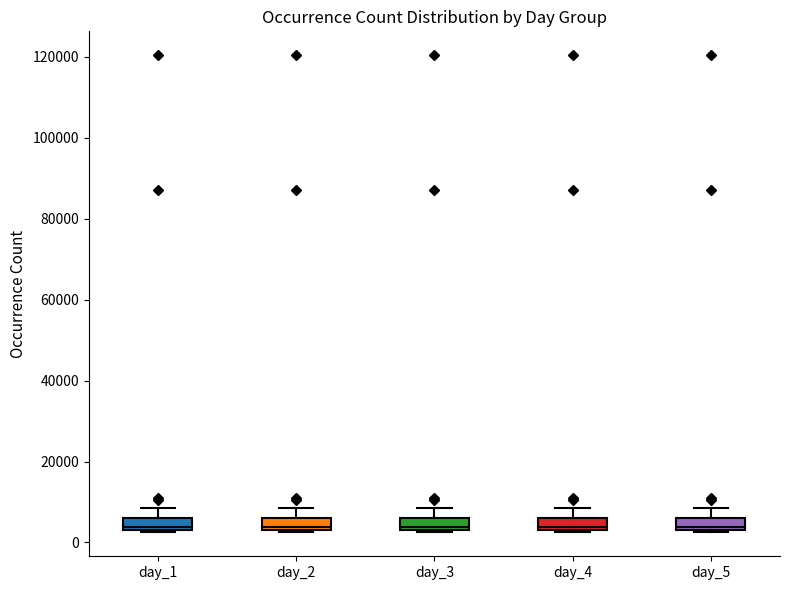

Where does the upper whisker of the box for day_4 end on the y-axis? The values are not printed on the chart, so give them approximately, as read against the axis.

8000